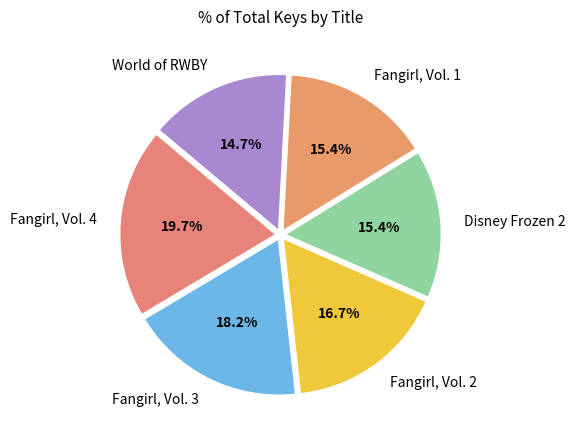

Is it true that Fangirl, Vol. 4 is 5% of the pie?

False